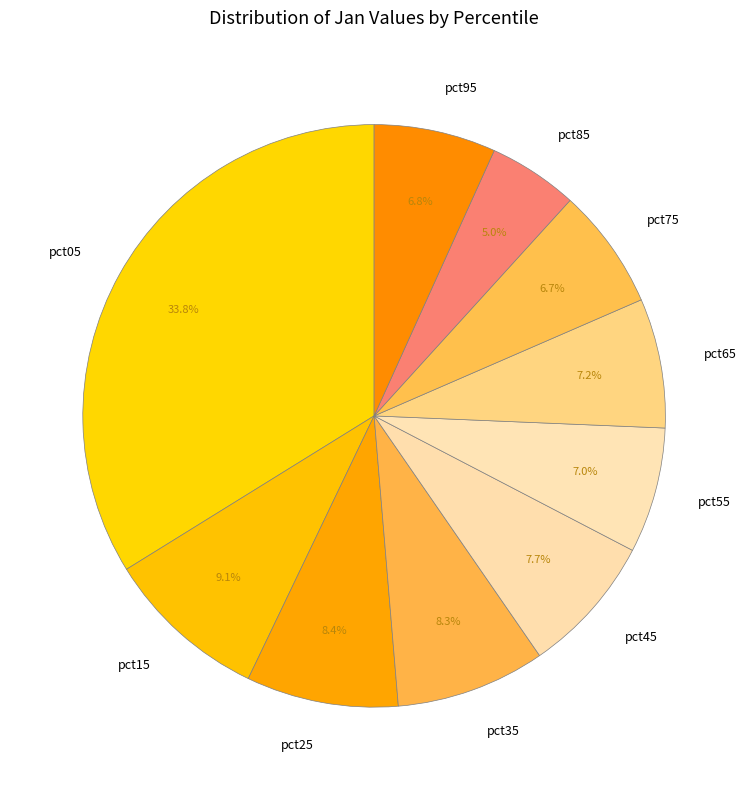

Is pct85 the majority of the pie?

No